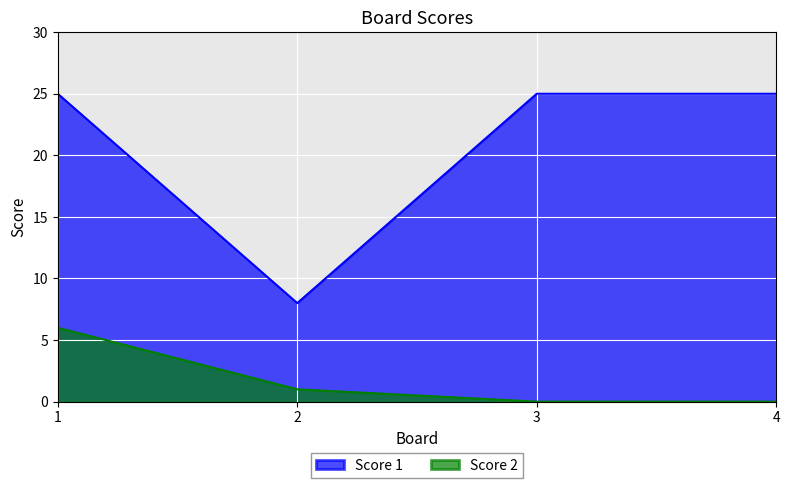

Rank the categories by Score 1 value from highest to lowest.

1, 3, 4, 2